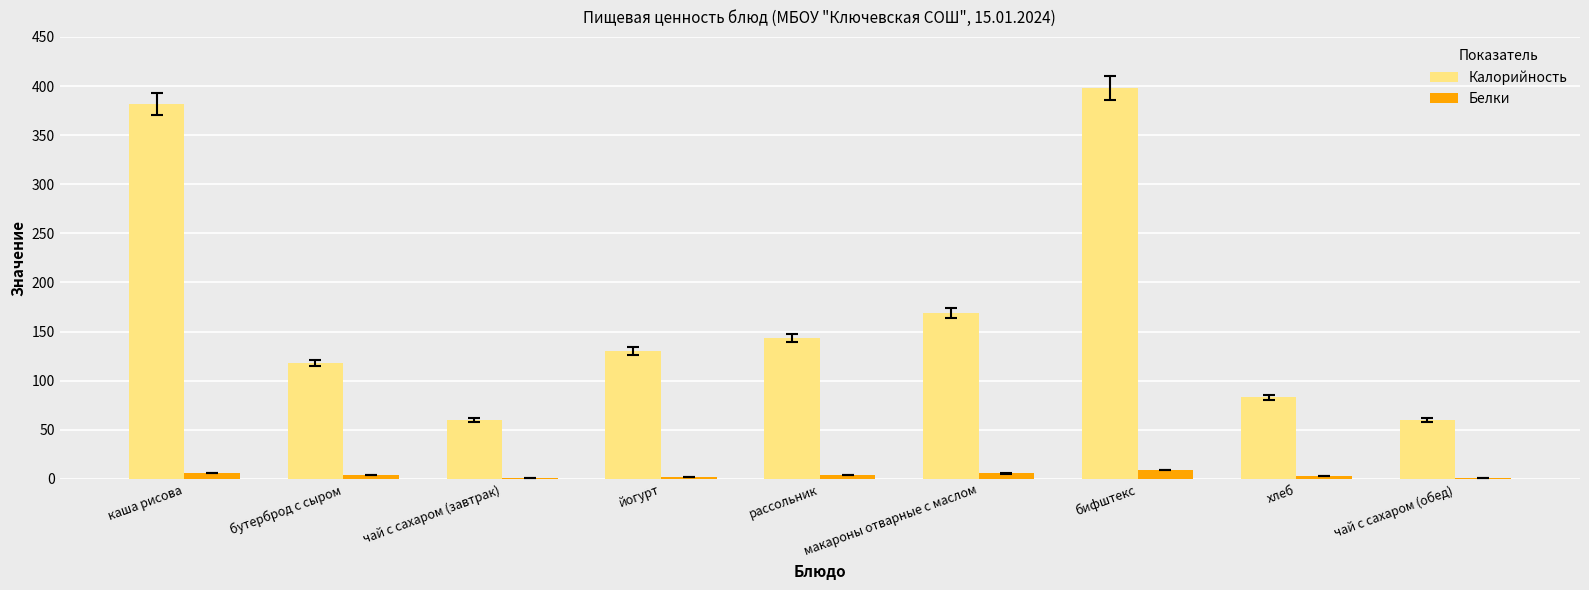

How many distinct data groups are displayed?

2